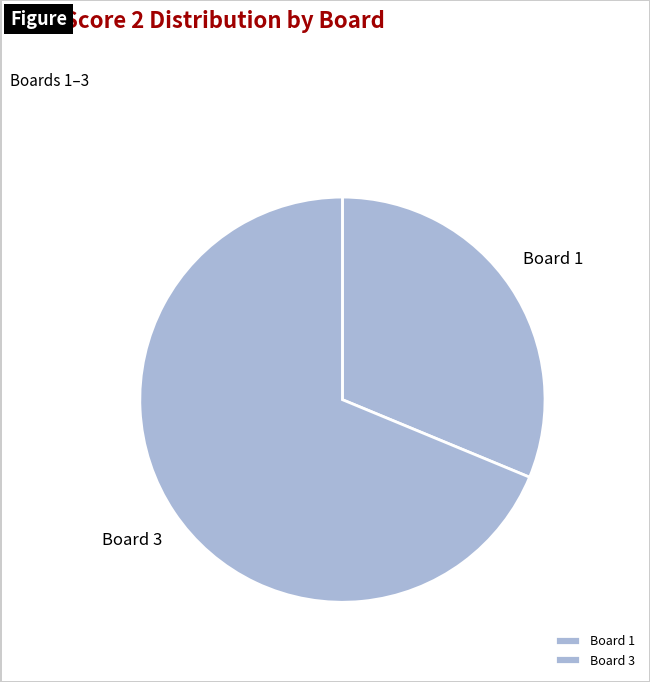

Approximately how many times larger is the value at Board 3 compared to Board 1?

2.2